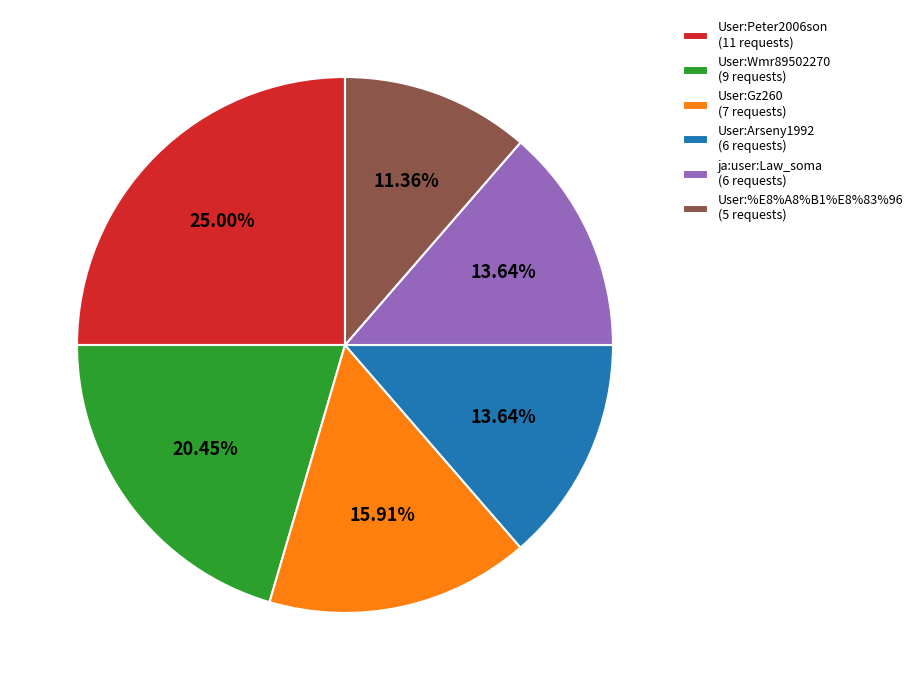

Which category has the biggest portion of the pie?

User:Peter2006son